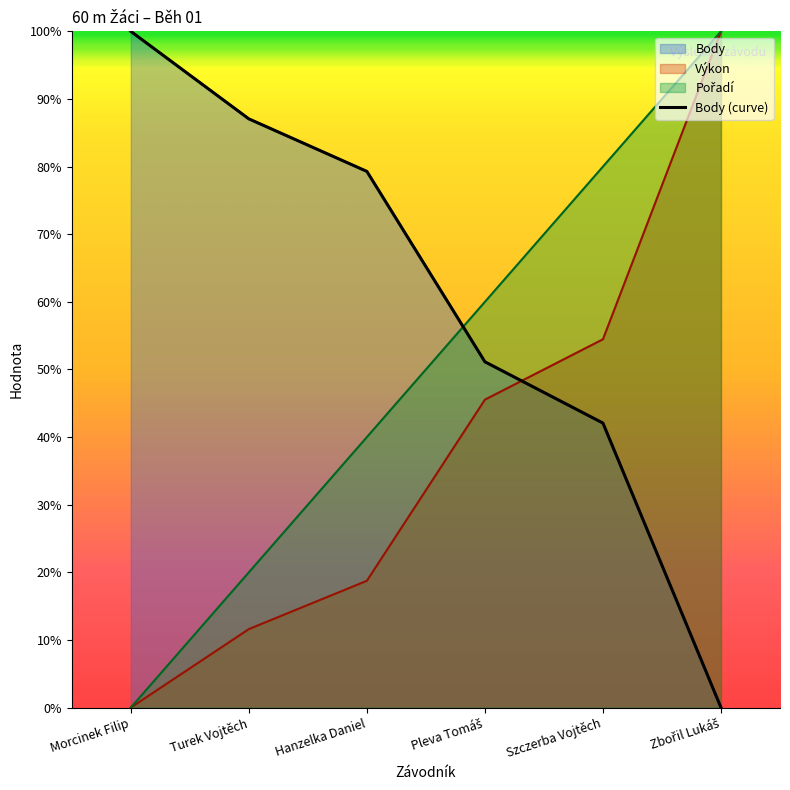

Does the chart have visible grid lines?

No